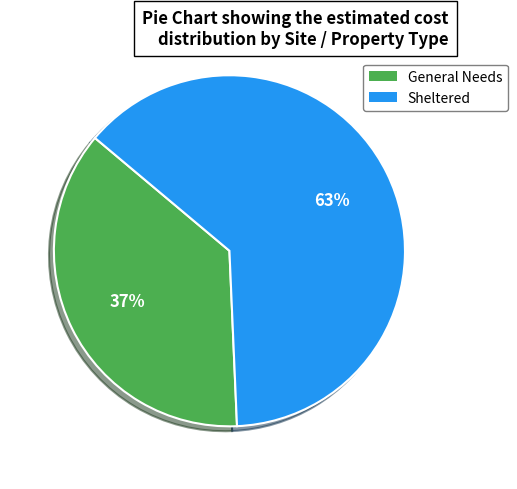

What percentage is the Sheltered slice, to the nearest percent?

63%